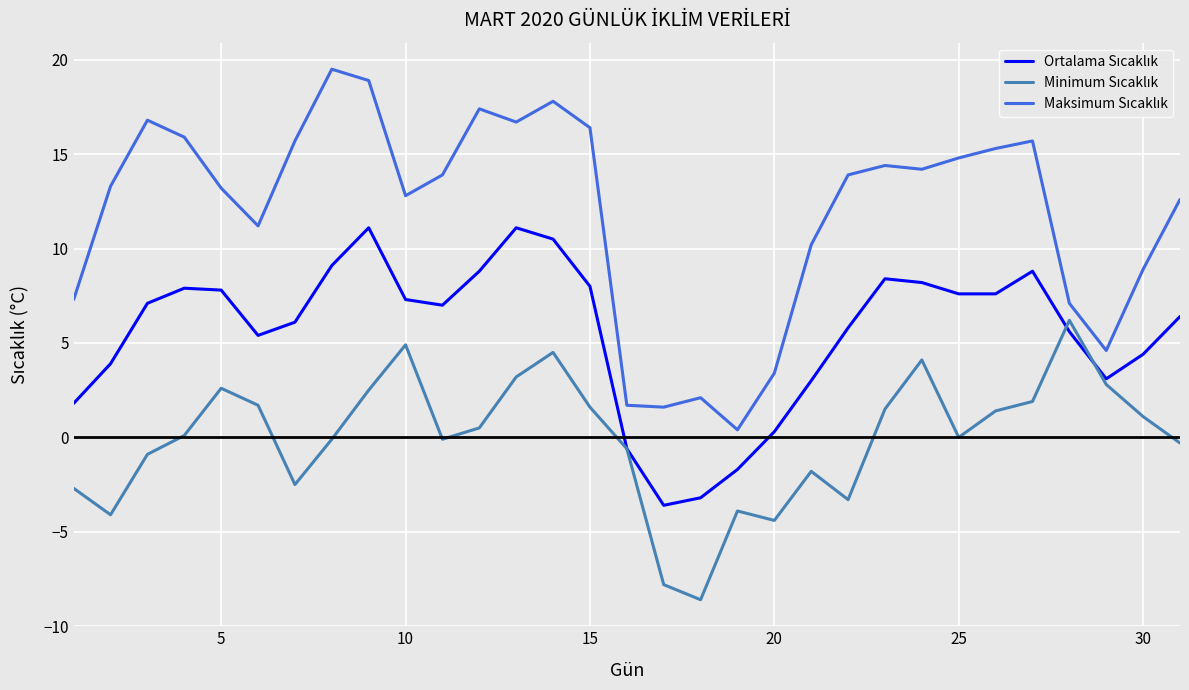

What is the maximum value shown in the chart?

19.5